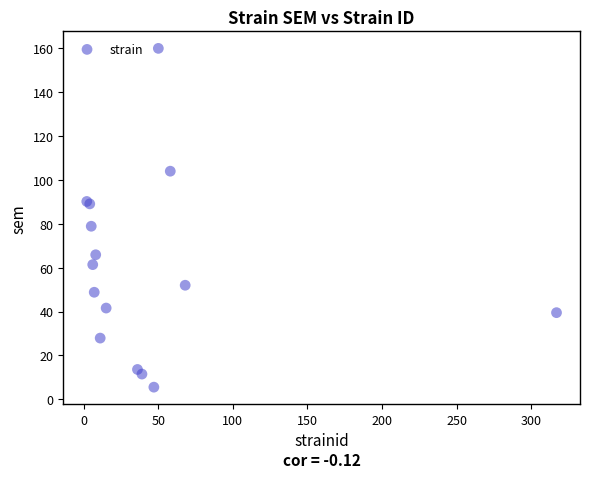

What Y value in the scatter plot is closest to 82?

78.9